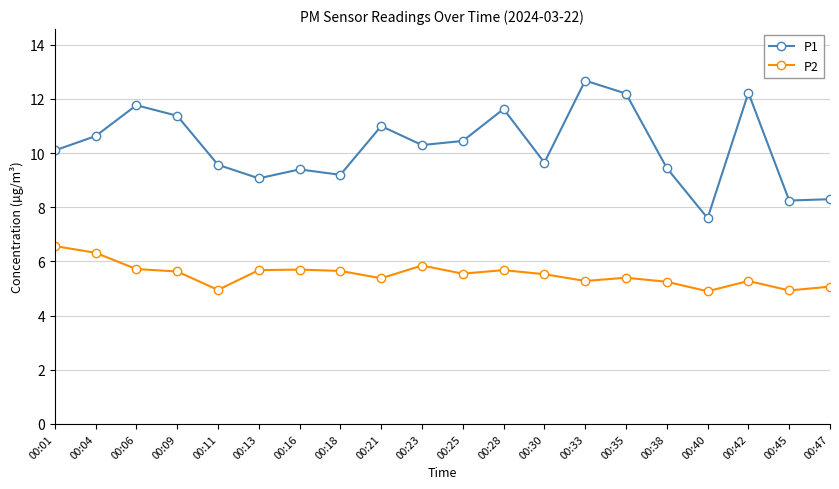

What is the value of the P1 point at the 17th from the left?

7.6